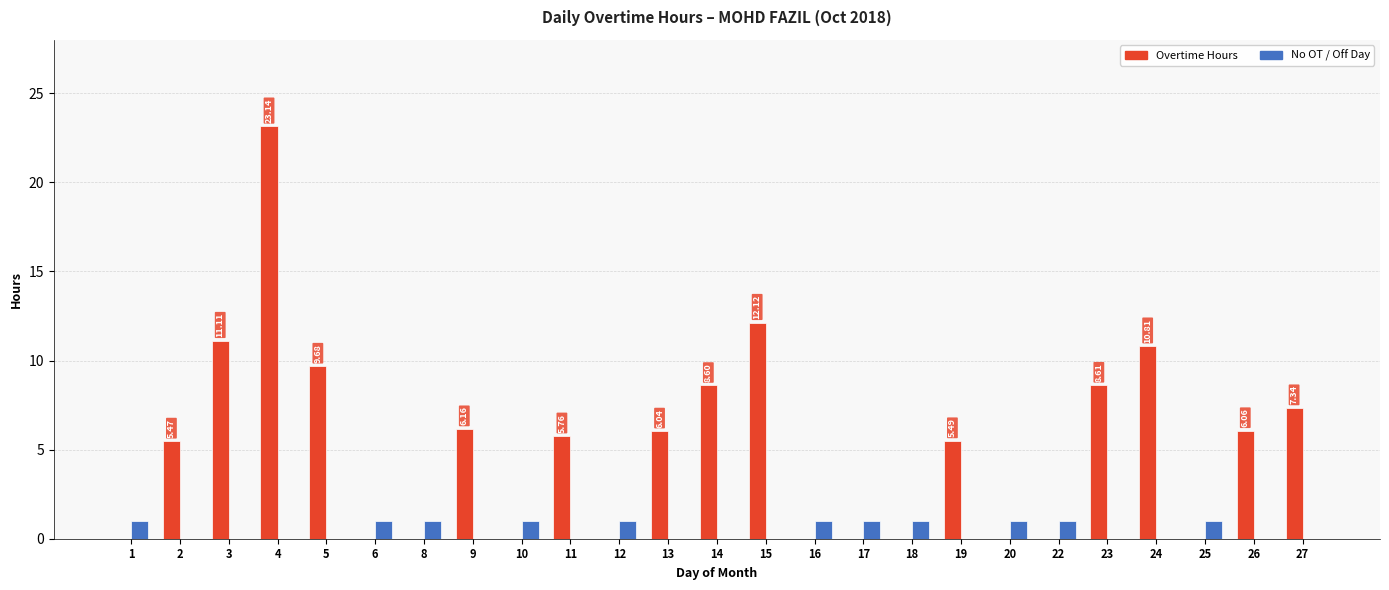

What is the difference between the Overtime Hours values at 19 and 18?

5.5